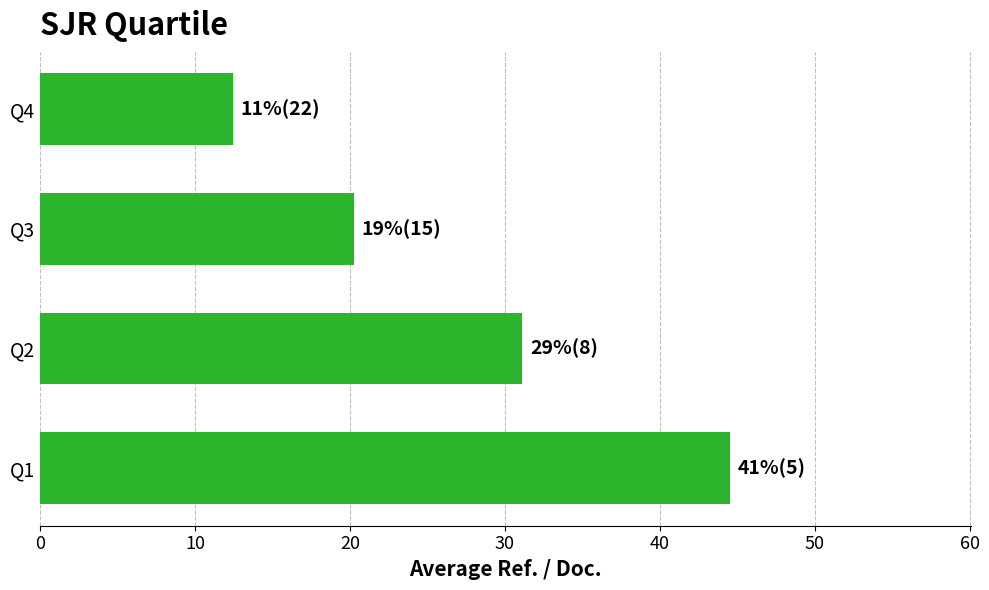

Which has a higher value, Q1 or Q4?

Q1